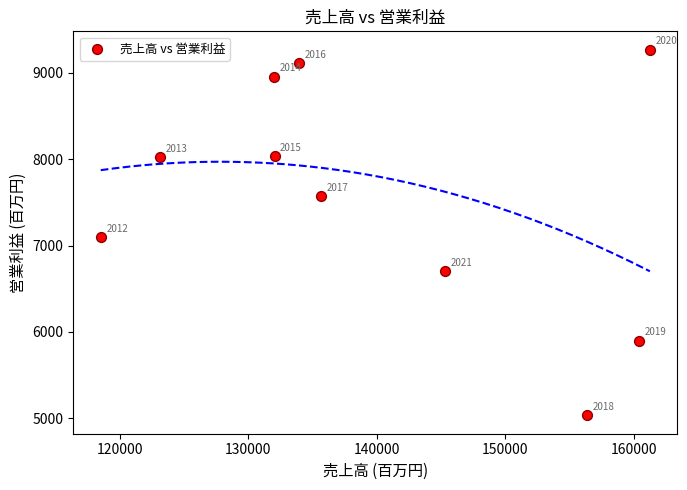

What is the range of X values (max minus min)?

42747